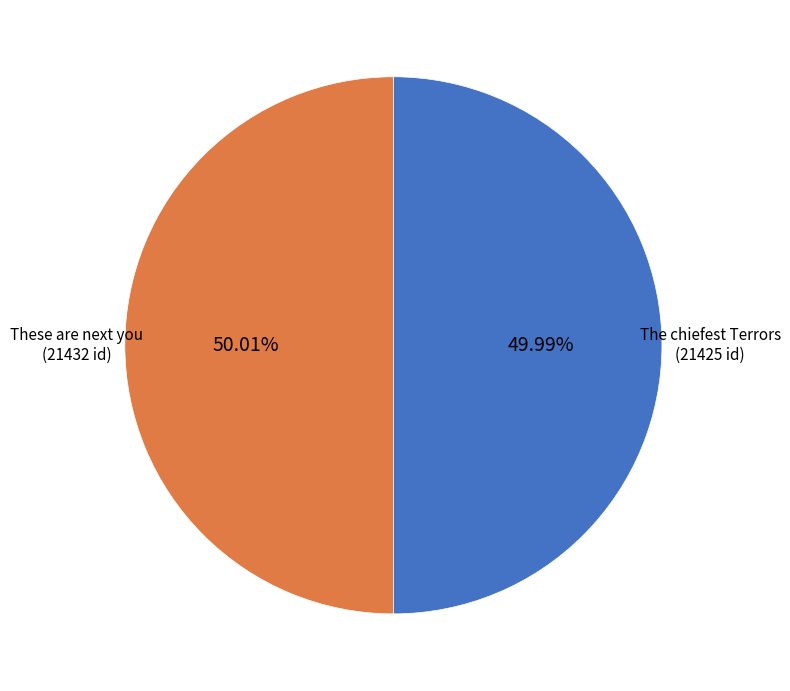

Is there any slice that represents more than half of the pie?

Yes